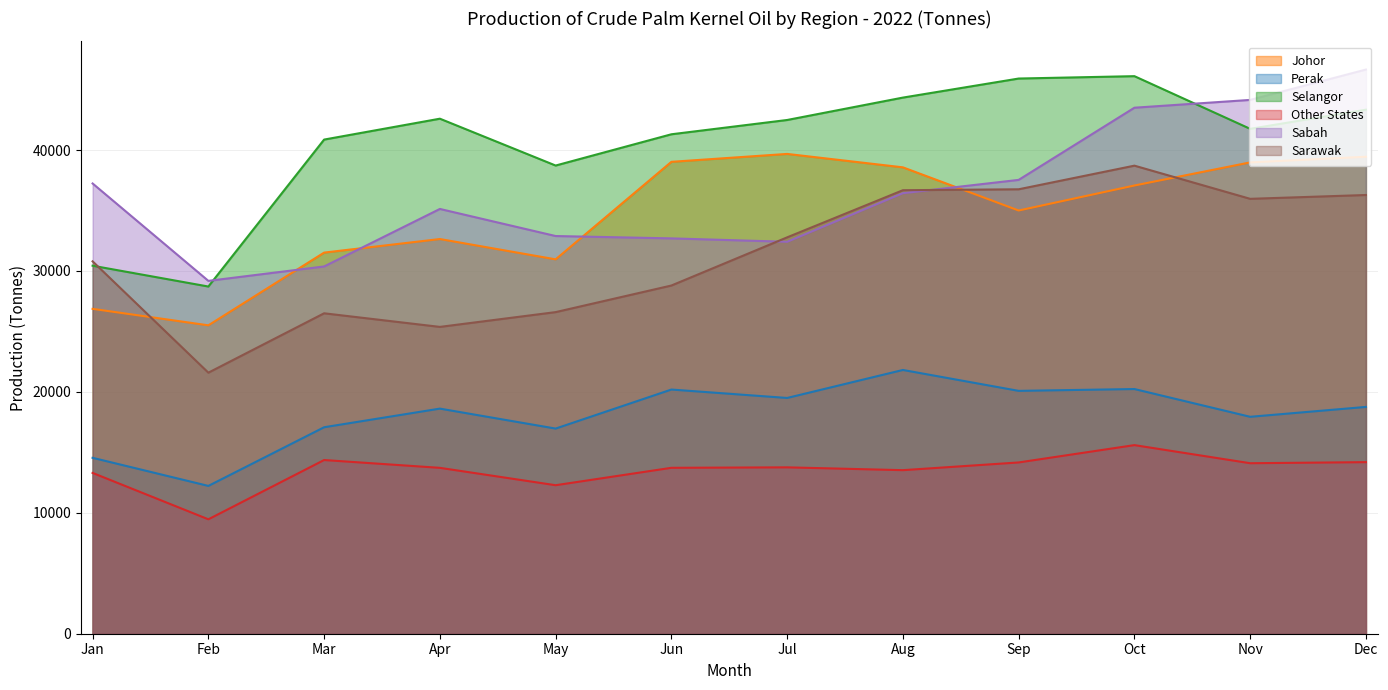

How many values in the Other States series are below 13759?

6